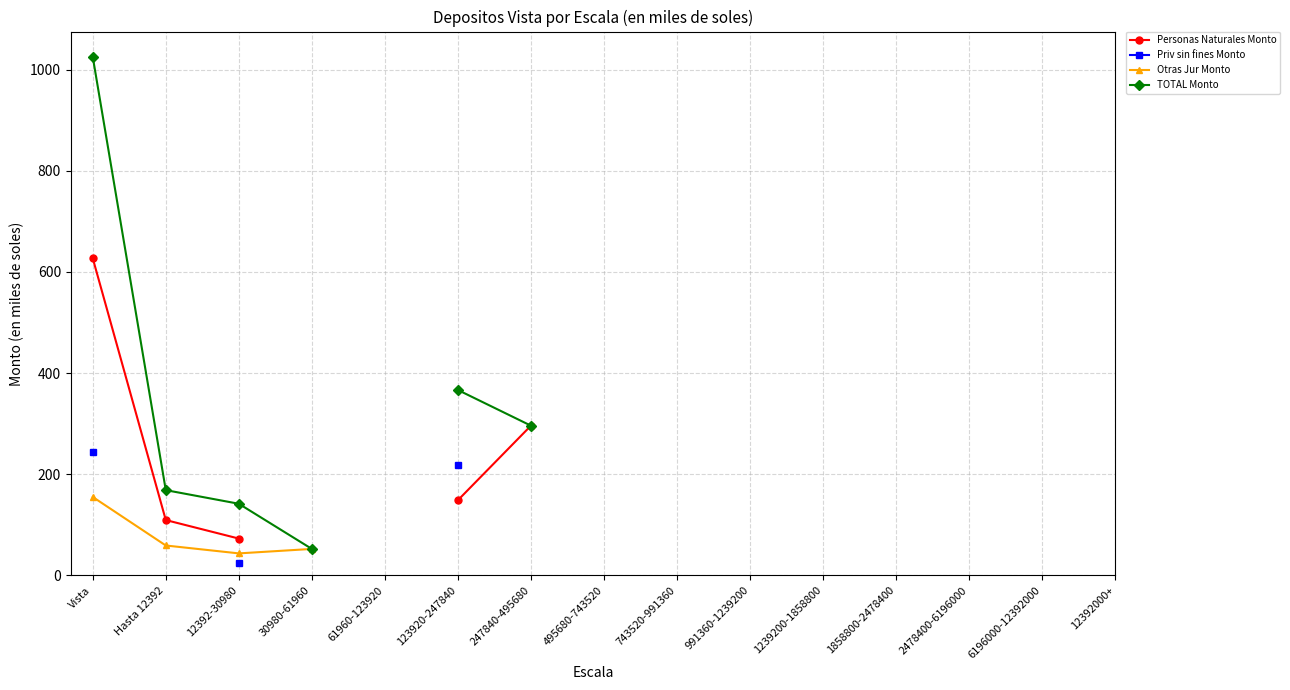

At how many categories does at least one series exceed 450?

1